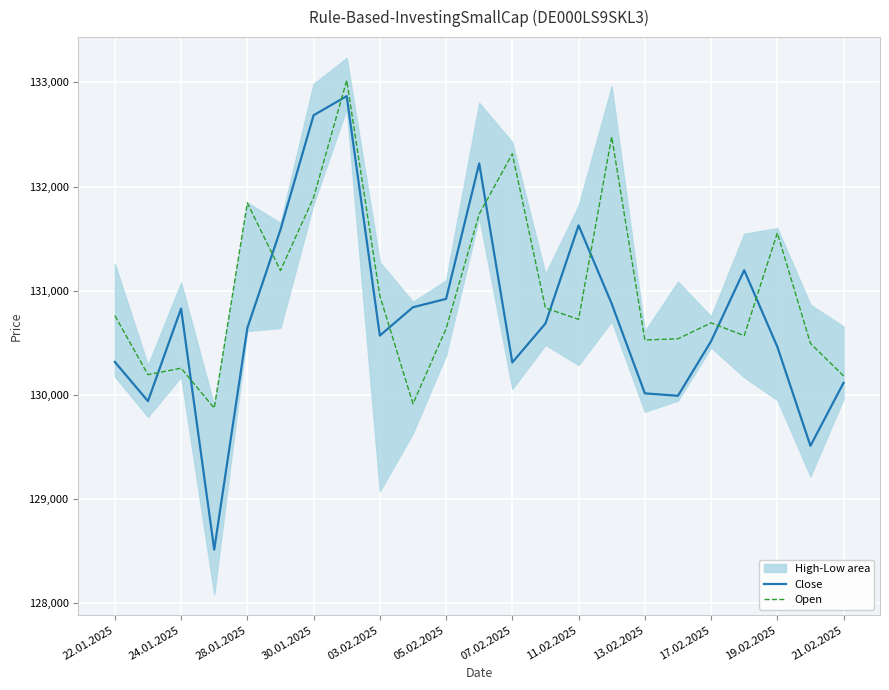

The Close series shows 26846 at 24.01.2025. True or false?

False